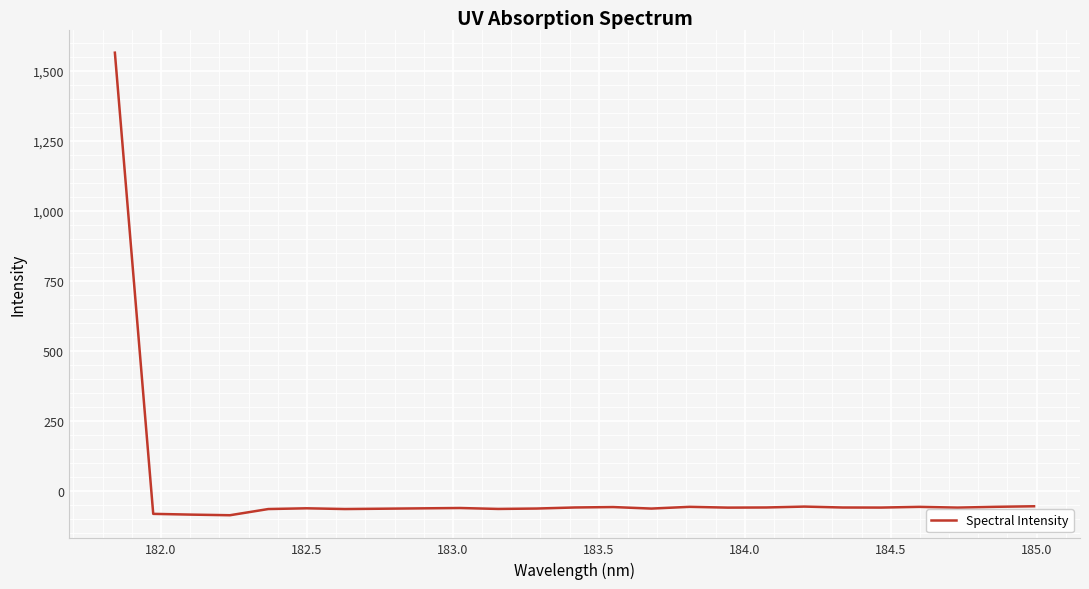

What is the difference between the maximum and minimum values?

1650.6